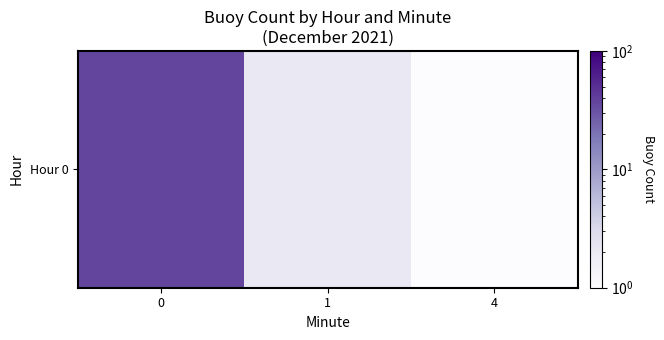

What value does the data have at 0?

37